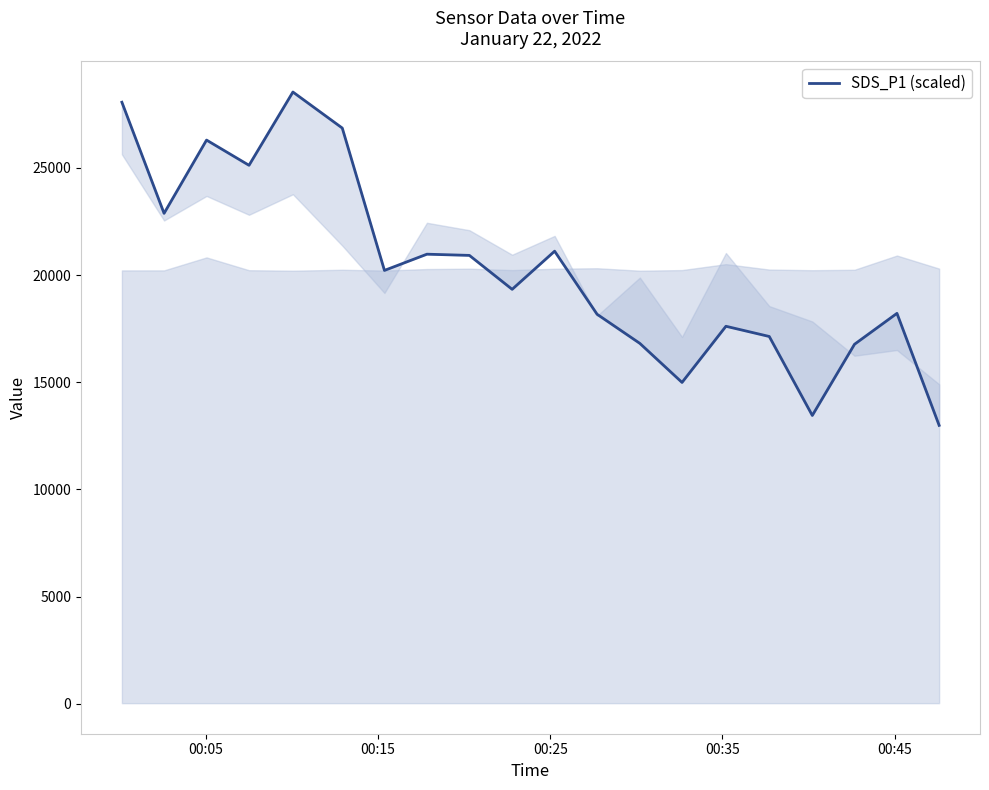

True or false: the data shows 11696.4 at 10.

False